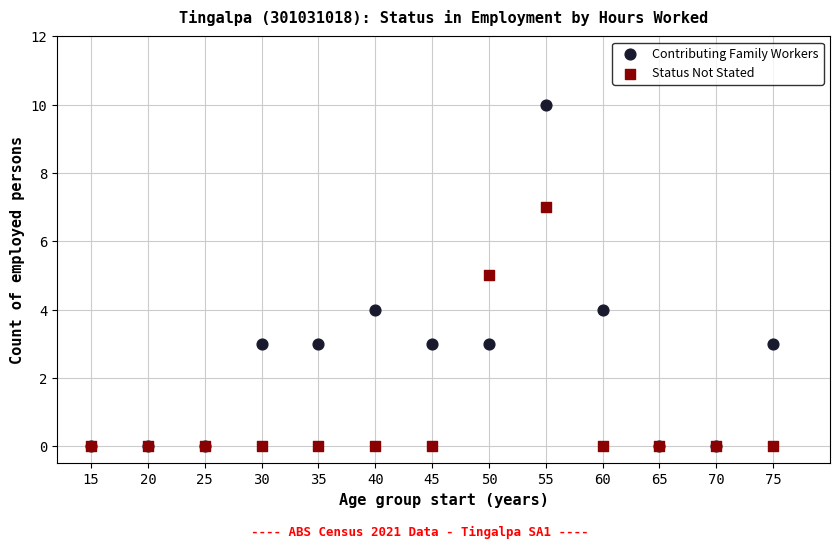

What are all the series names shown in the legend?

Contributing Family Workers, Status Not Stated